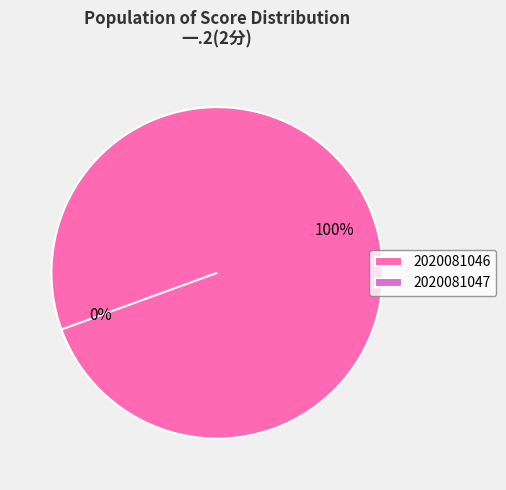

The 2020081046 slice represents 91% of the pie. True or false?

False